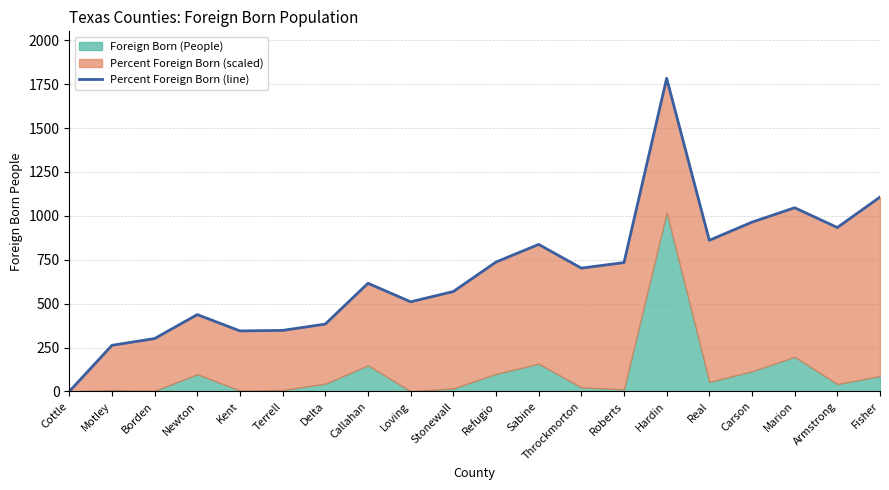

What is the average value?

673.9